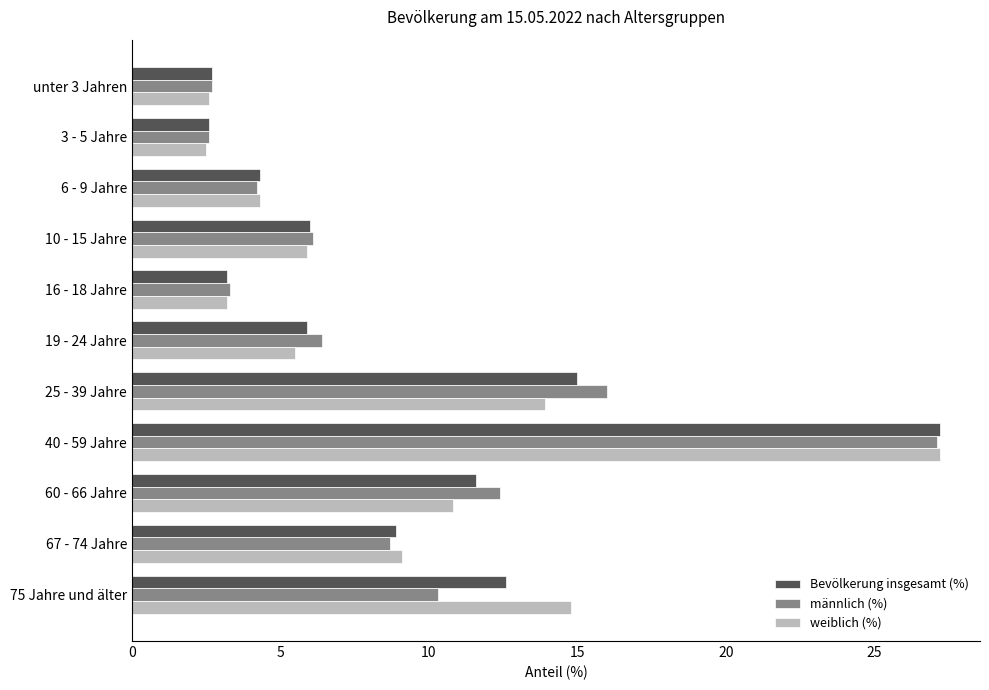

At which category is the sum across all series the highest?

40 - 59 Jahre